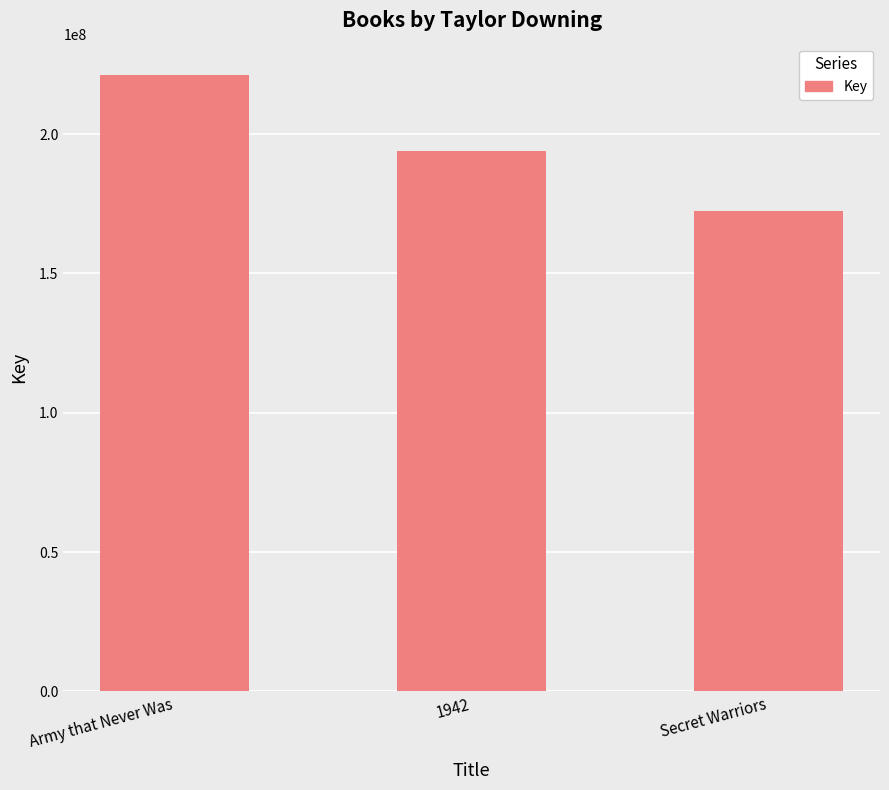

What is the maximum value shown in the chart?

221385262